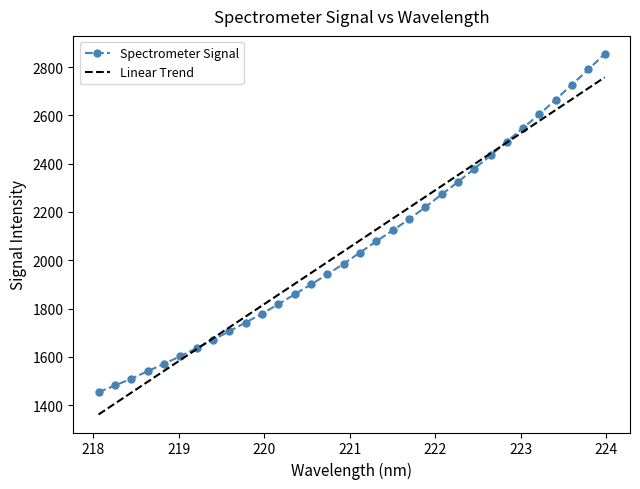

True or false: Spectrometer Signal has more than 1 points higher than both neighbors.

False